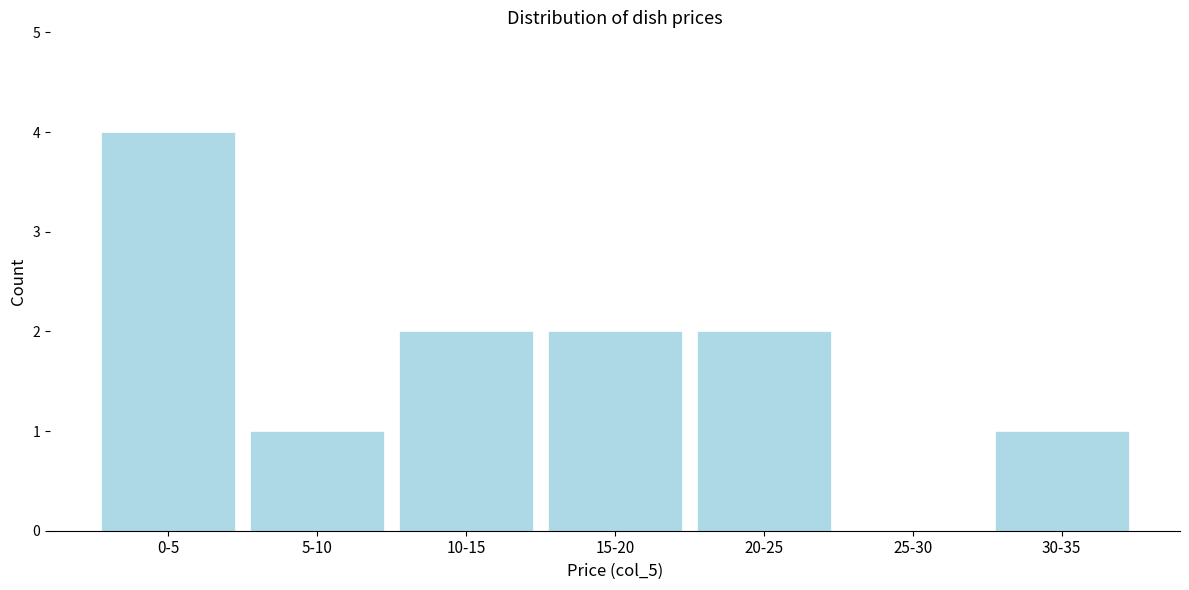

Reading right to left, list all the values displayed in this chart.

30-35=1	25-30=0	20-25=2	15-20=2	10-15=2	5-10=1	0-5=4